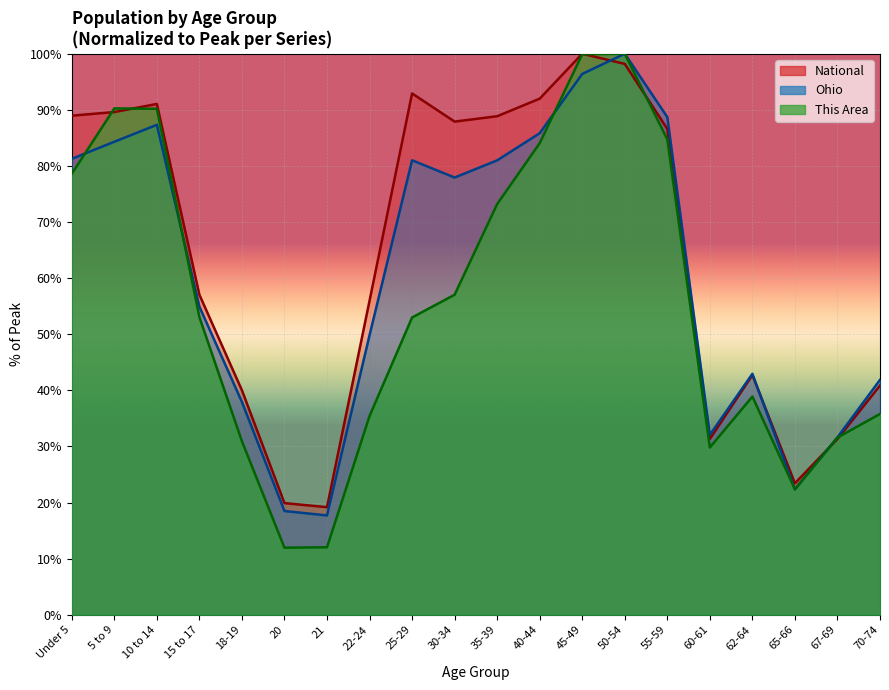

How many interior local valleys does the This Area series have?

3